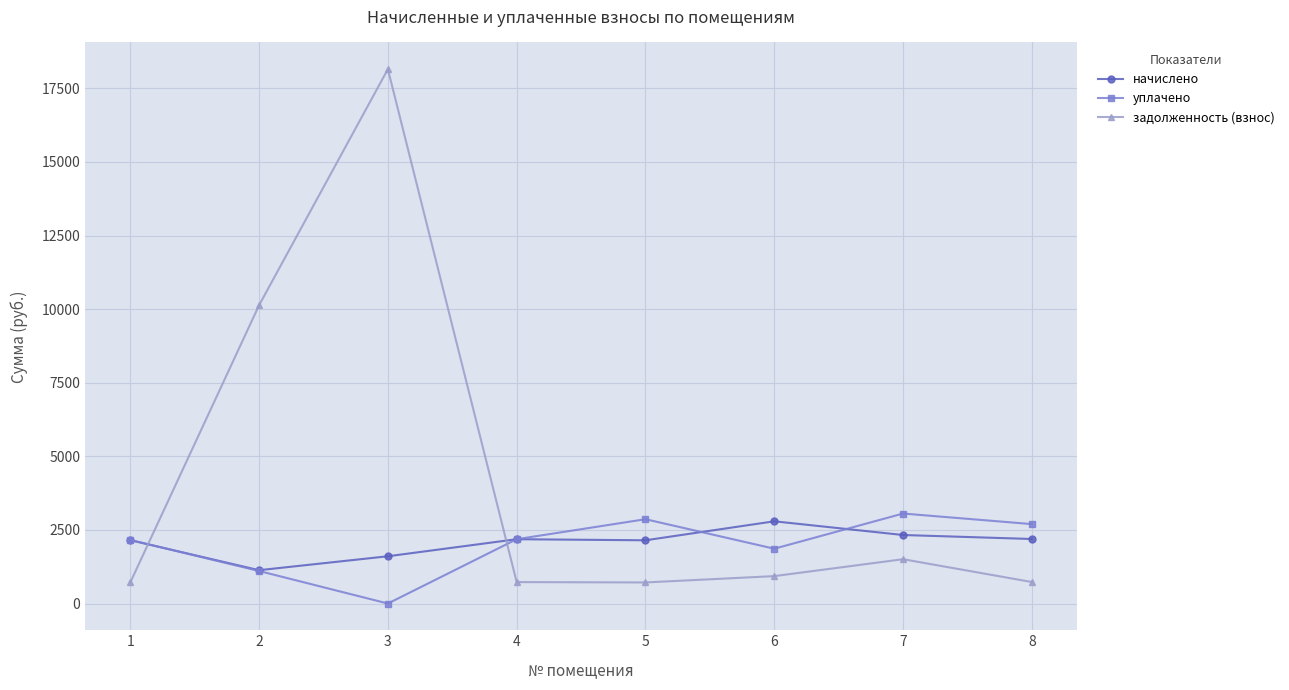

Does the chart have visible grid lines?

Yes